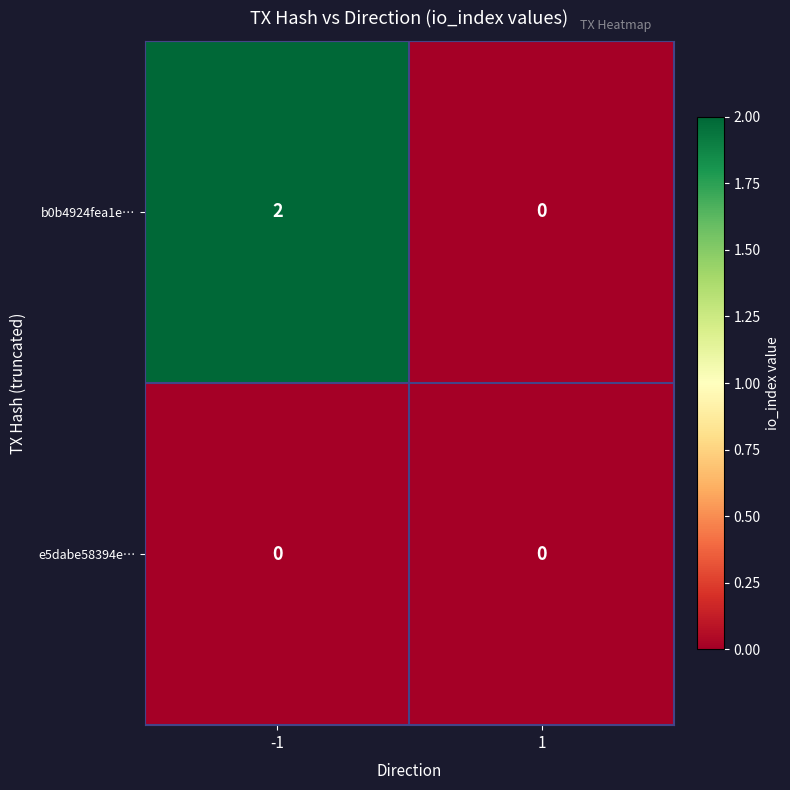

At which category is the sum across all series the highest?

-1